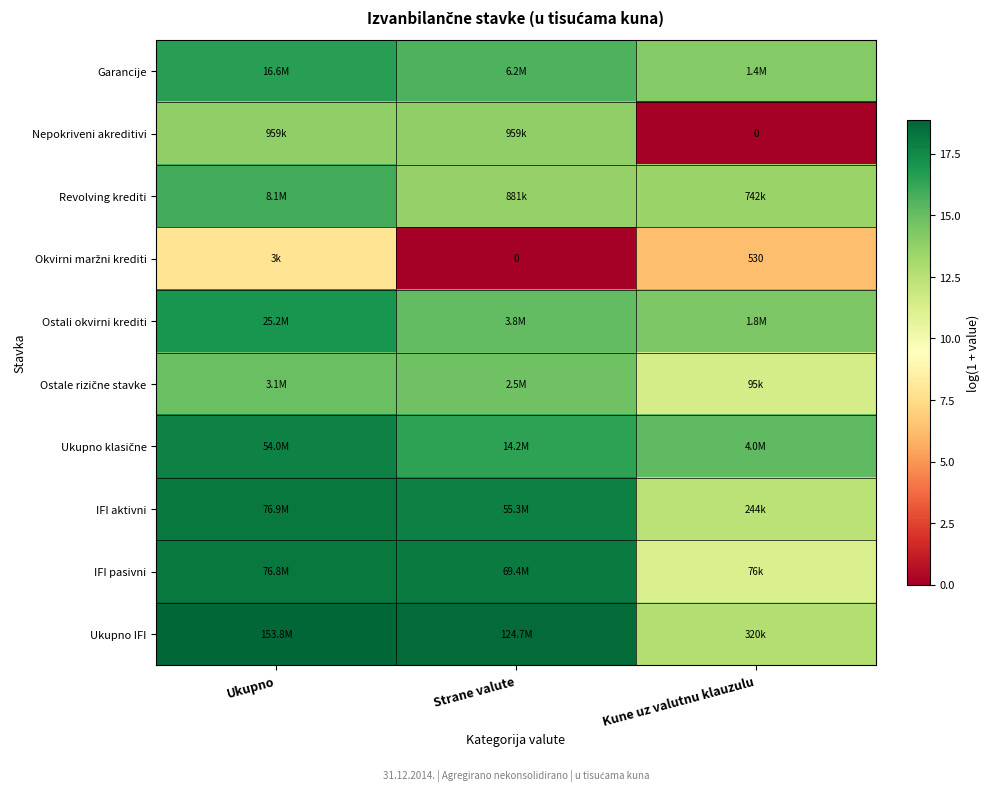

Rank the categories by Revolving krediti value from highest to lowest.

Ukupno, Strane valute, Kune uz valutnu klauzulu